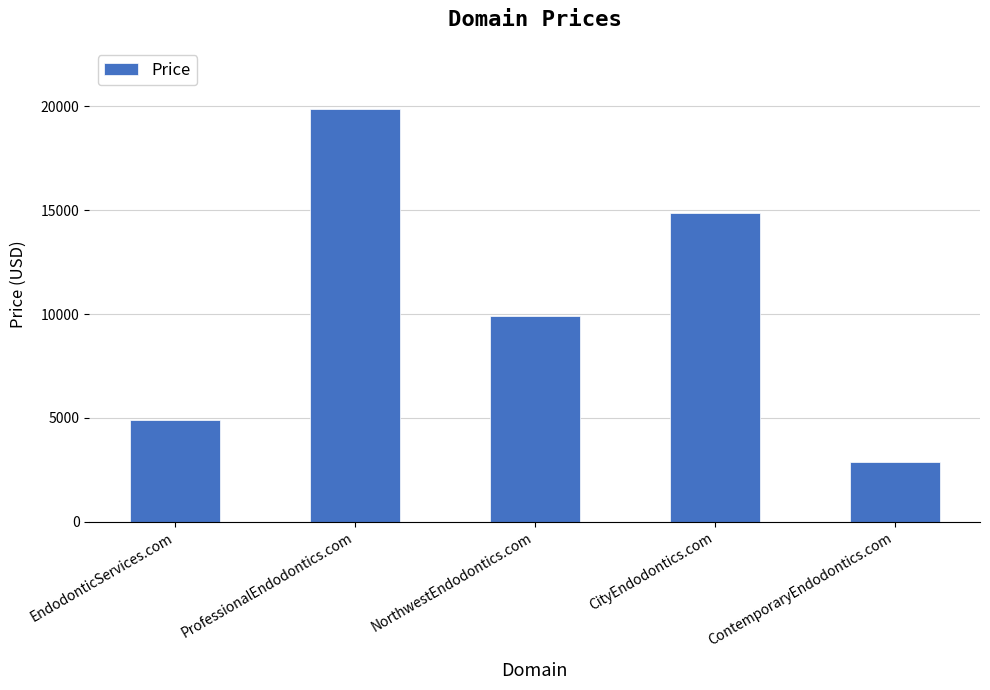

What is the sum of the values at NorthwestEndodontics.com and ProfessionalEndodontics.com?

29776